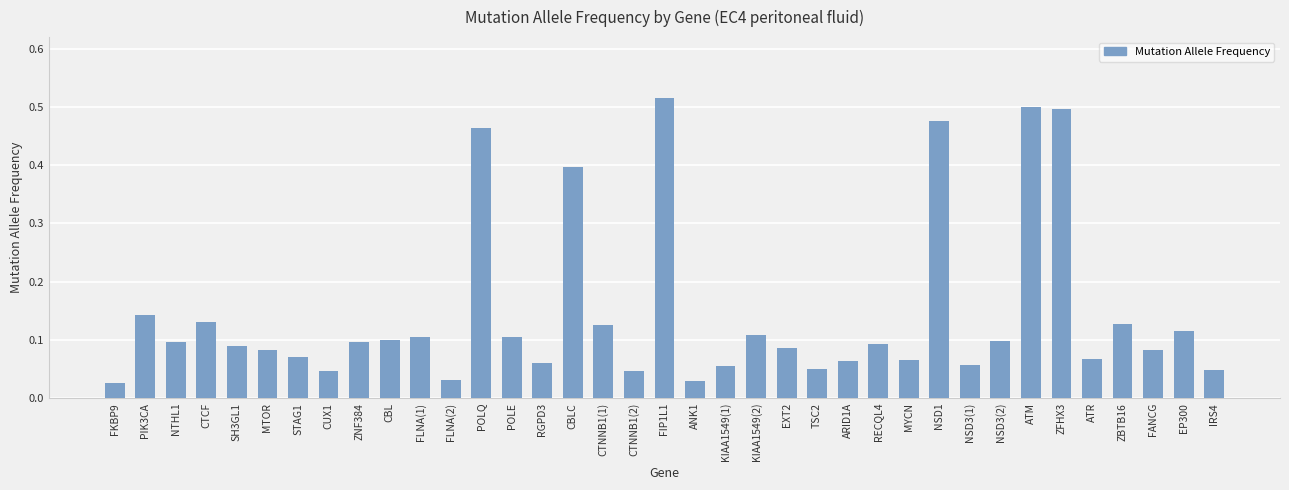

Between POLE and CTNNB1(2), which is larger?

POLE